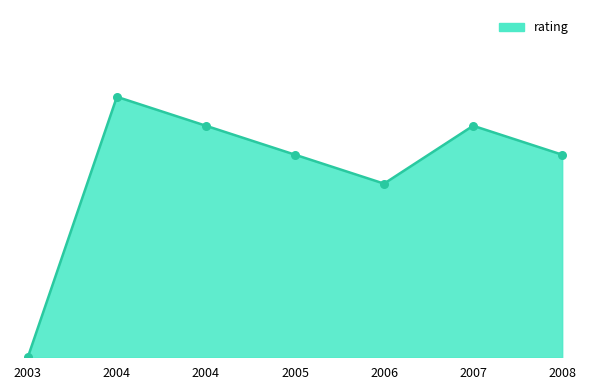

What is the change in value from 2003 to 2008?

+7